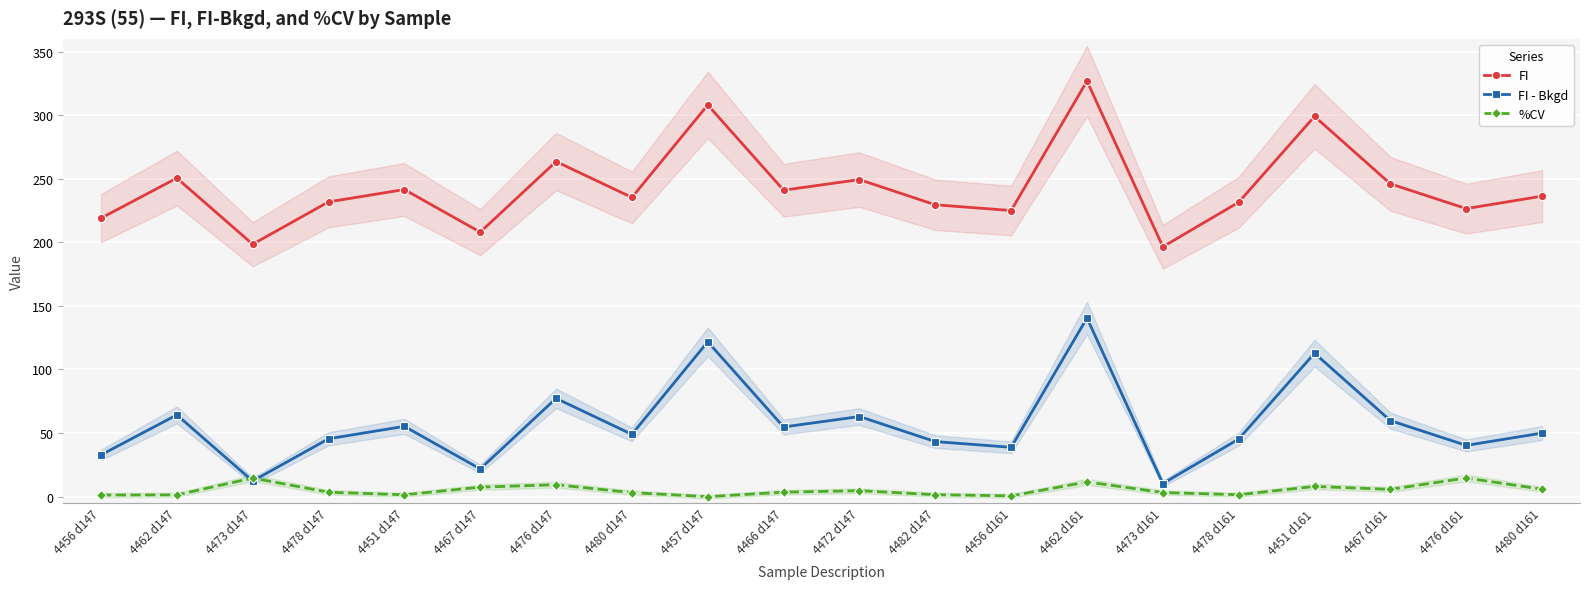

Count the number of categories in the chart.

20